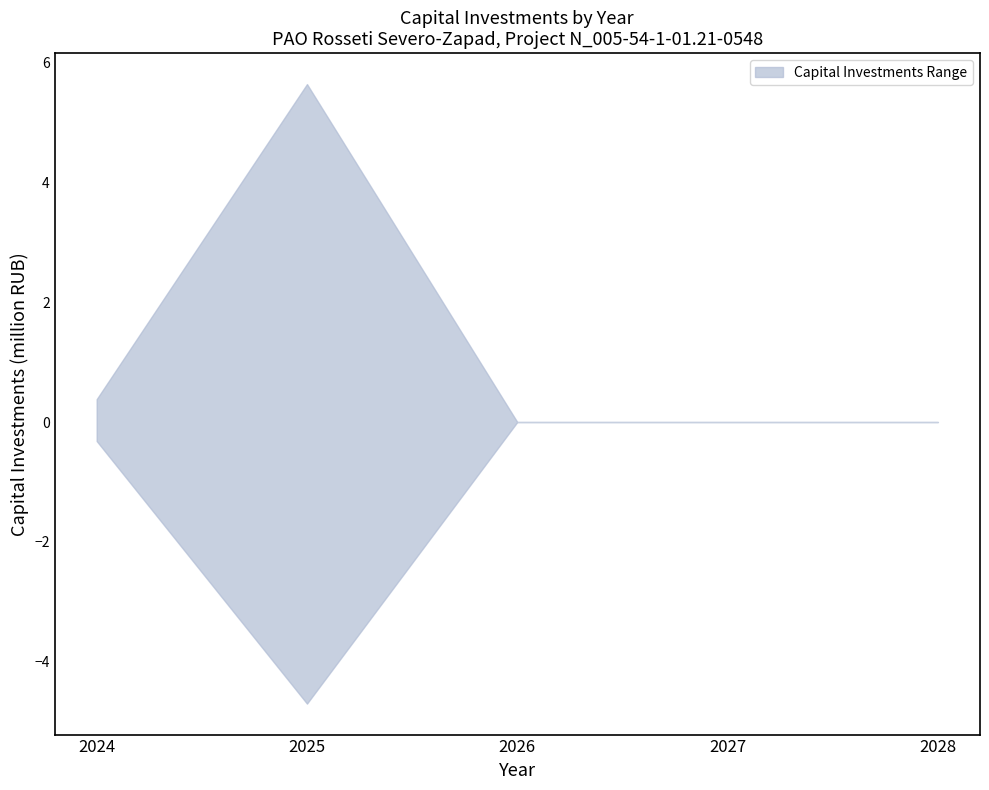

Is the value of lower at 2025 greater than the value of upper at 2027?

No